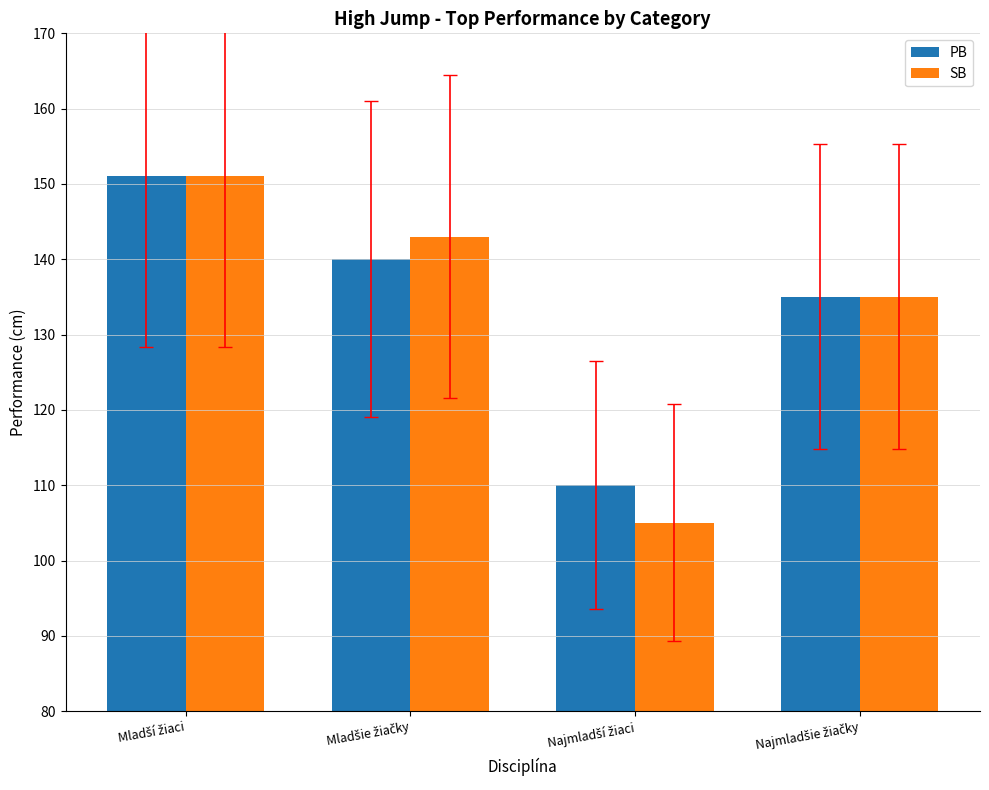

At how many categories does at least one series exceed 116?

3